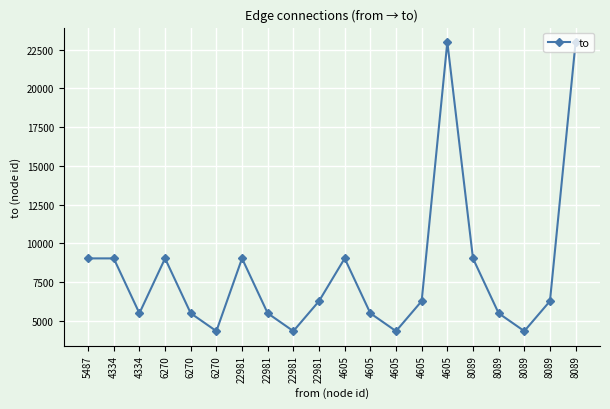

How many distinct data groups are displayed?

1